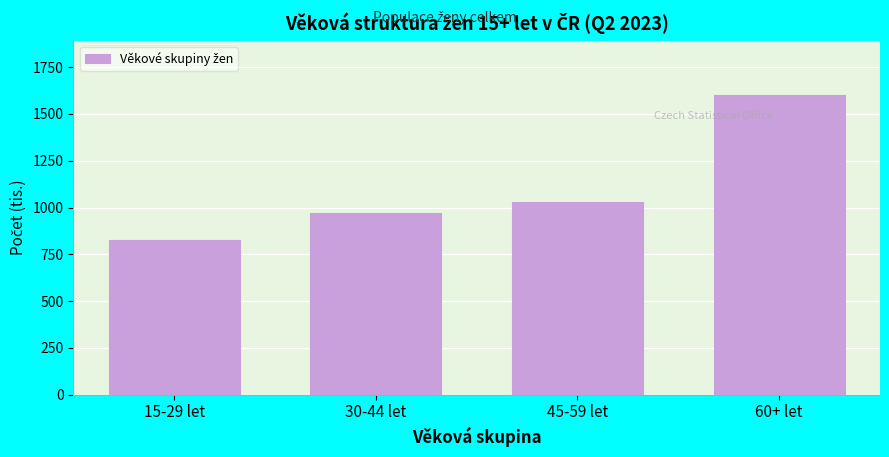

Reading left to right, extract all data points from this chart.

15-29 let=827.9	30-44 let=971.1	45-59 let=1032.0	60+ let=1602.7